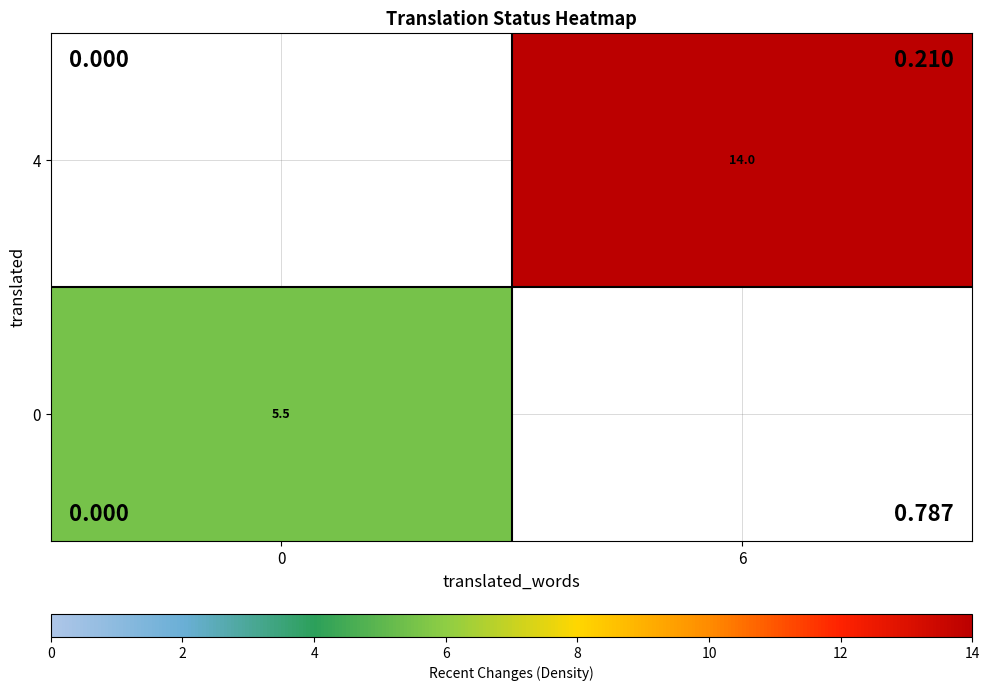

The 0 series shows 5.5 at 0. True or false?

True